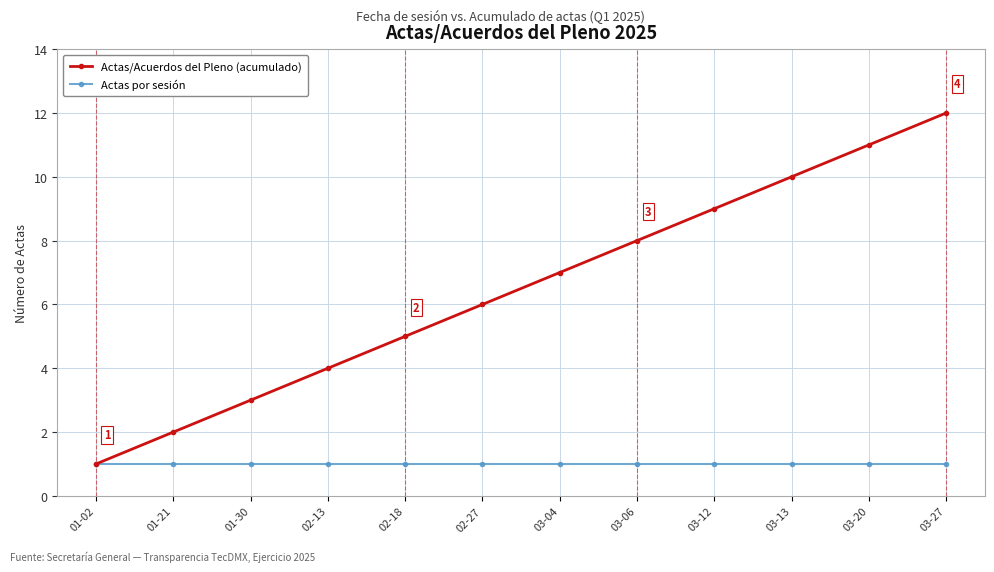

True or false: Actas por sesión has a value of 1 at 02-13.

True